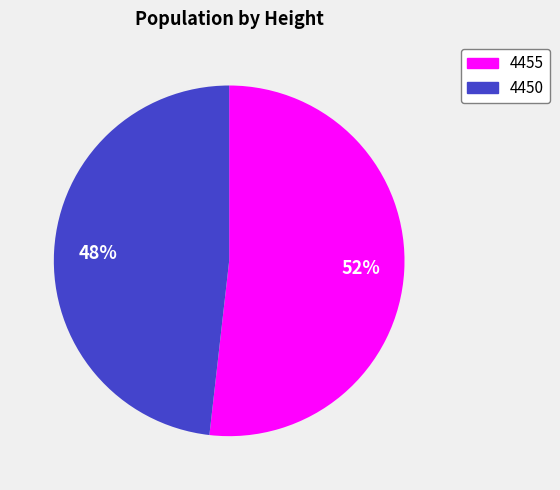

Which category has the smallest portion of the pie?

4450